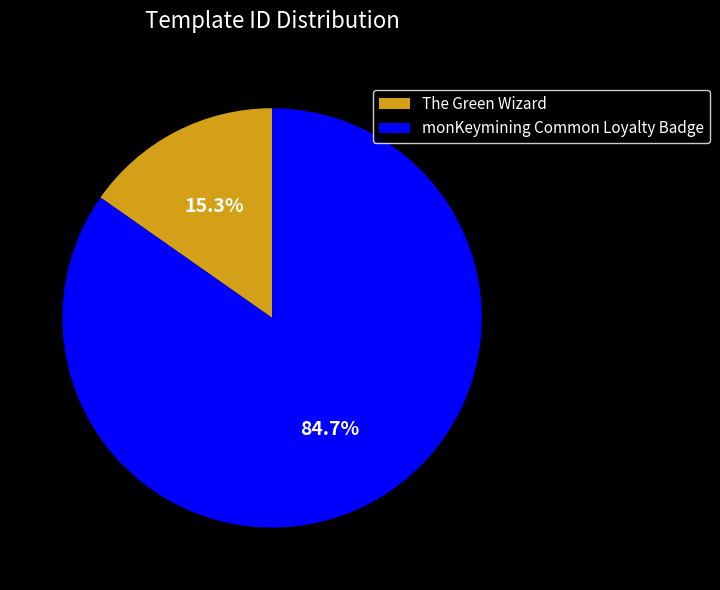

Count the number of slices in the pie.

2